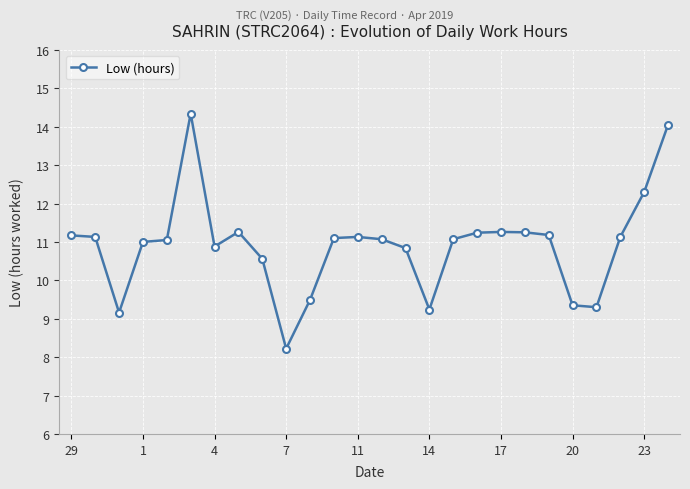

What is the difference between the second highest and minimum values?

5.8